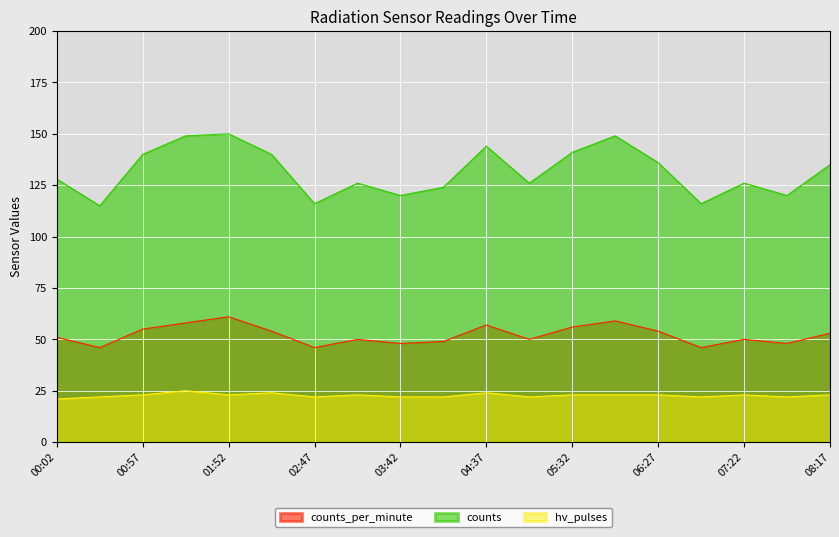

How many lines are shown in the chart?

3